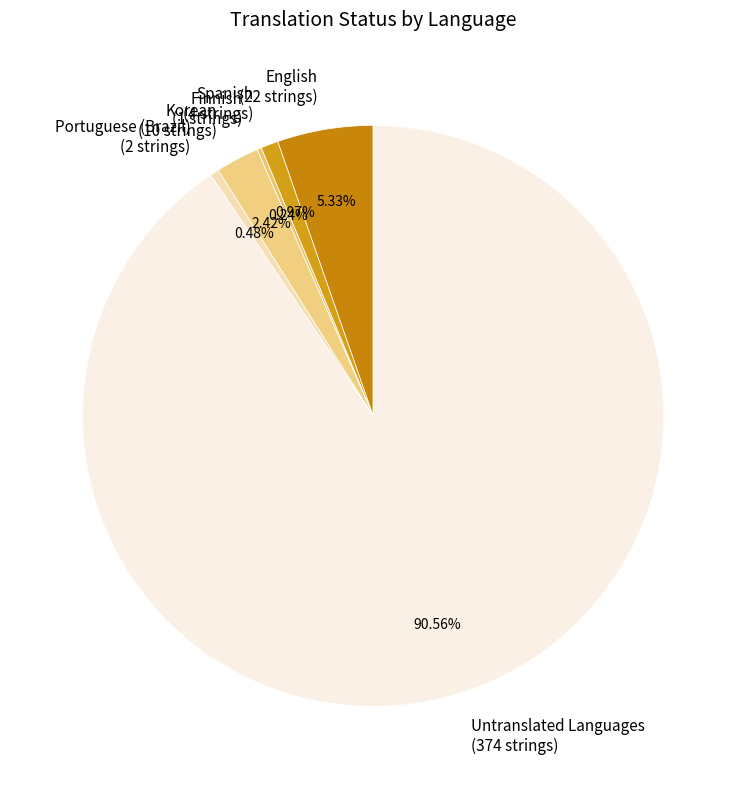

To the nearest percent, what is the average slice percentage?

17%